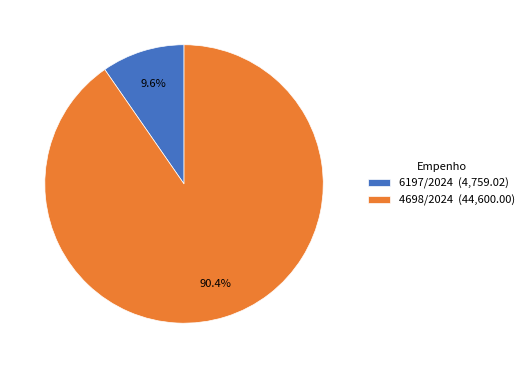

To the nearest percent, what percentage of the pie is 4698/2024?

90%